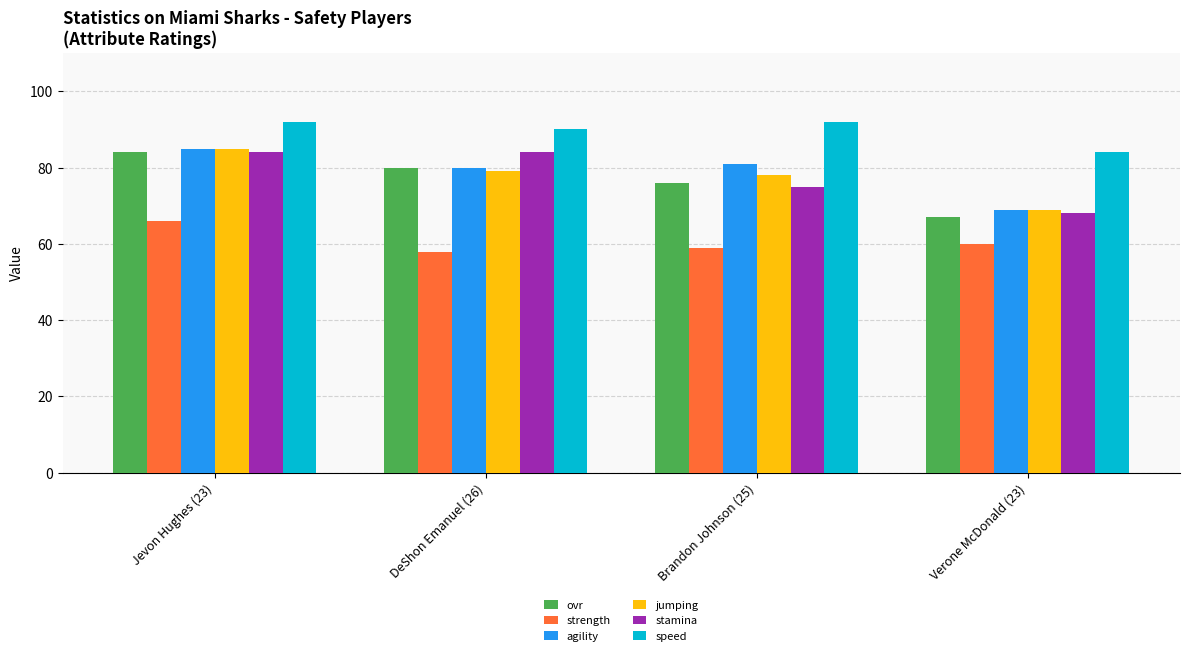

Reading left to right, what are all the values shown in this chart?

ovr: 84	80	76	67
strength: 66	58	59	60
agility: 85	80	81	69
jumping: 85	79	78	69
stamina: 84	84	75	68
speed: 92	90	92	84